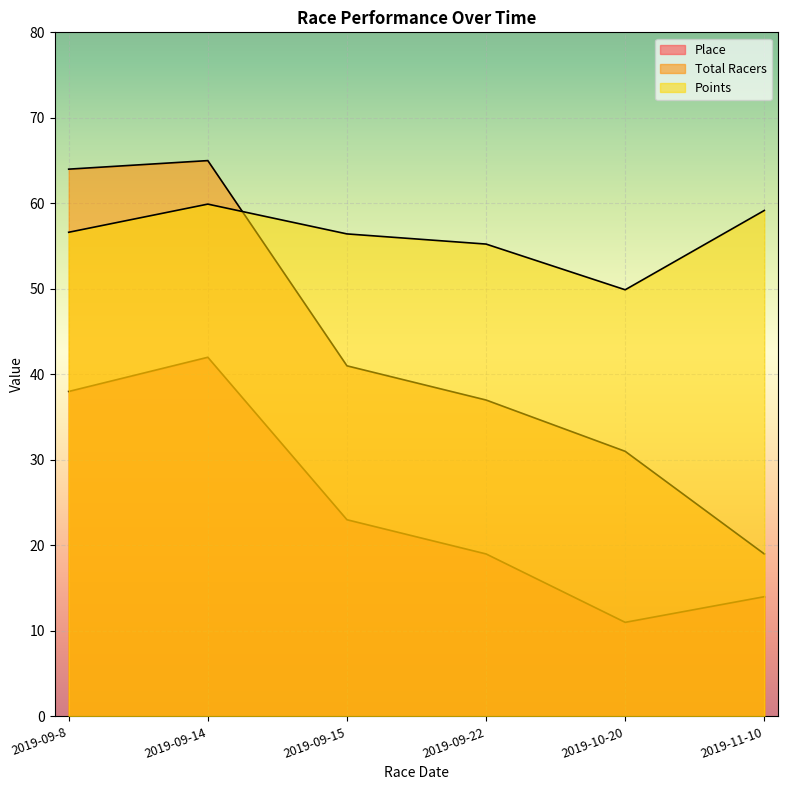

Reading left to right, transcribe all the data shown in this chart.

Place: 2019-09-8=38.0	2019-09-14=42.0	2019-09-15=23.0	2019-09-22=19.0	2019-10-20=11.0	2019-11-10=14.0
Total Racers: 2019-09-8=64.0	2019-09-14=65.0	2019-09-15=41.0	2019-09-22=37.0	2019-10-20=31.0	2019-11-10=19.0
Points: 2019-09-8=56.6	2019-09-14=59.9	2019-09-15=56.4	2019-09-22=55.2	2019-10-20=49.9	2019-11-10=59.2